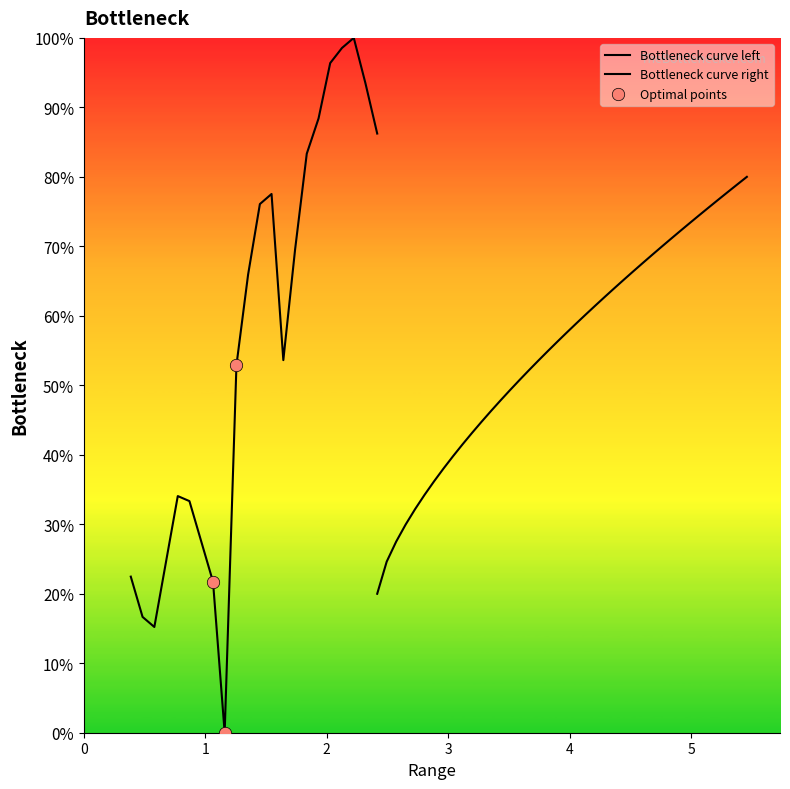

Between 0.869 and 1.159, which is larger?

0.869